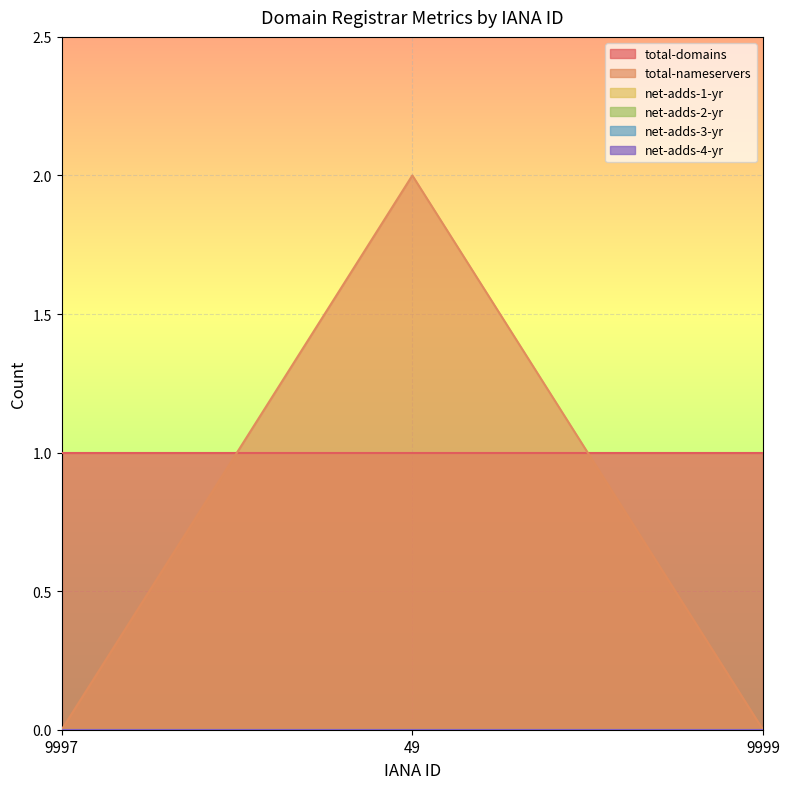

How many data points does each series have?

3